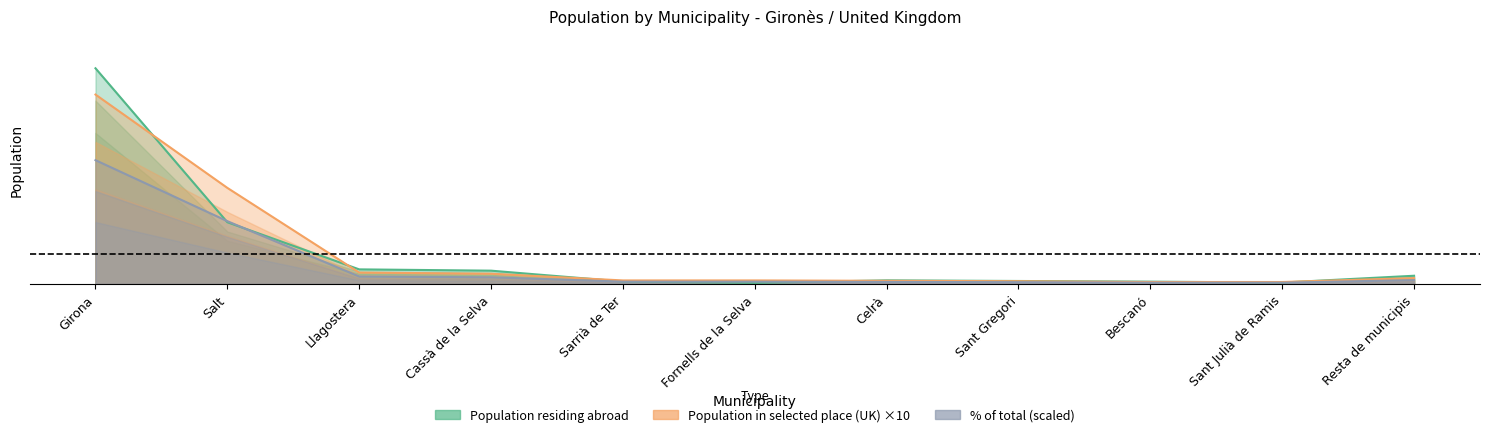

What position from the left is Sarrià de Ter?

5